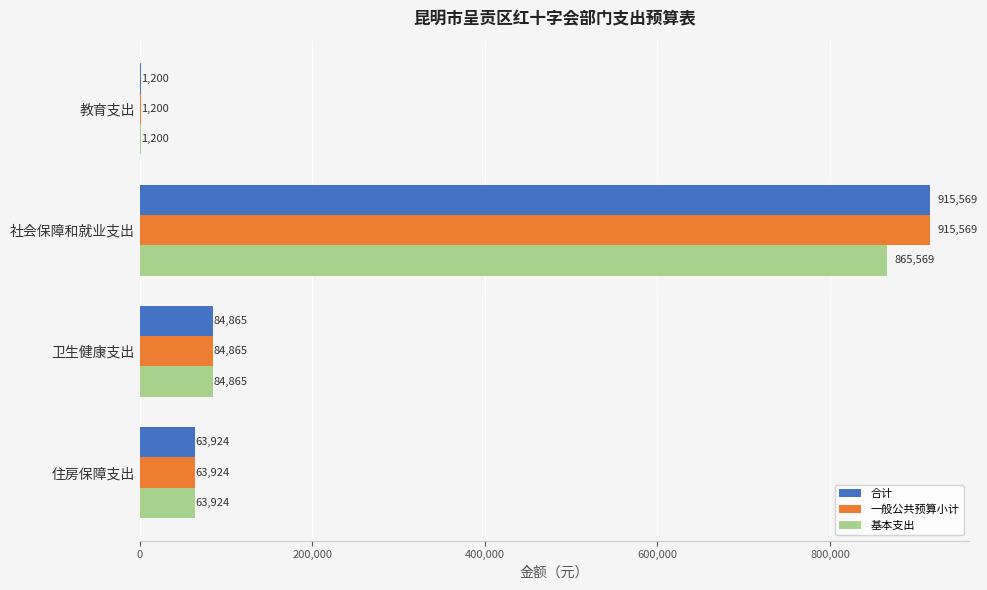

What value does the 基本支出 series have at 教育支出?

1200.0